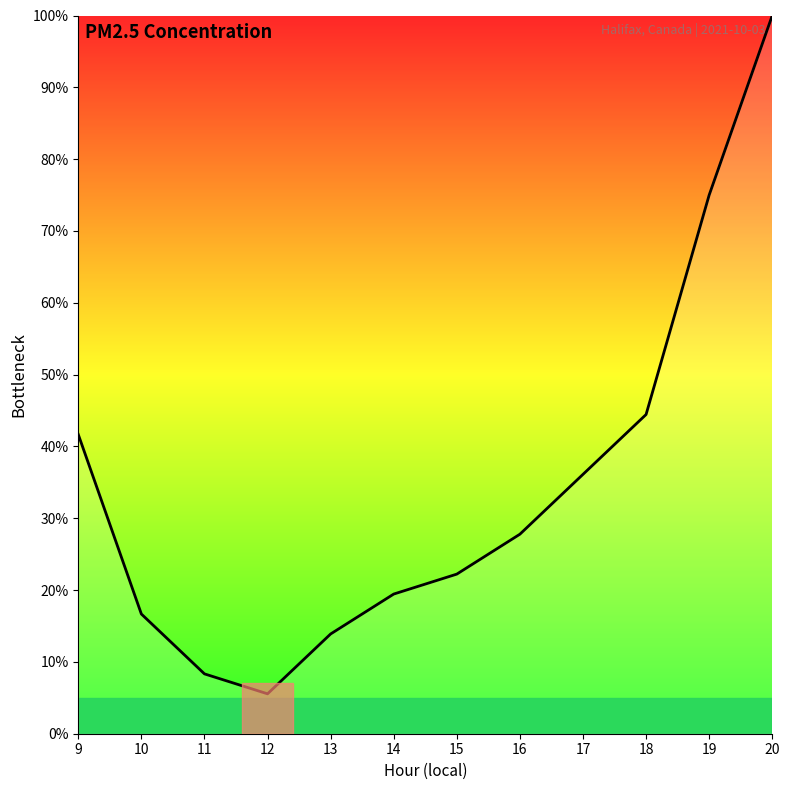

Rank the categories by value from lowest to highest.

12, 11, 13, 10, 14, 15, 16, 17, 9, 18, 19, 20